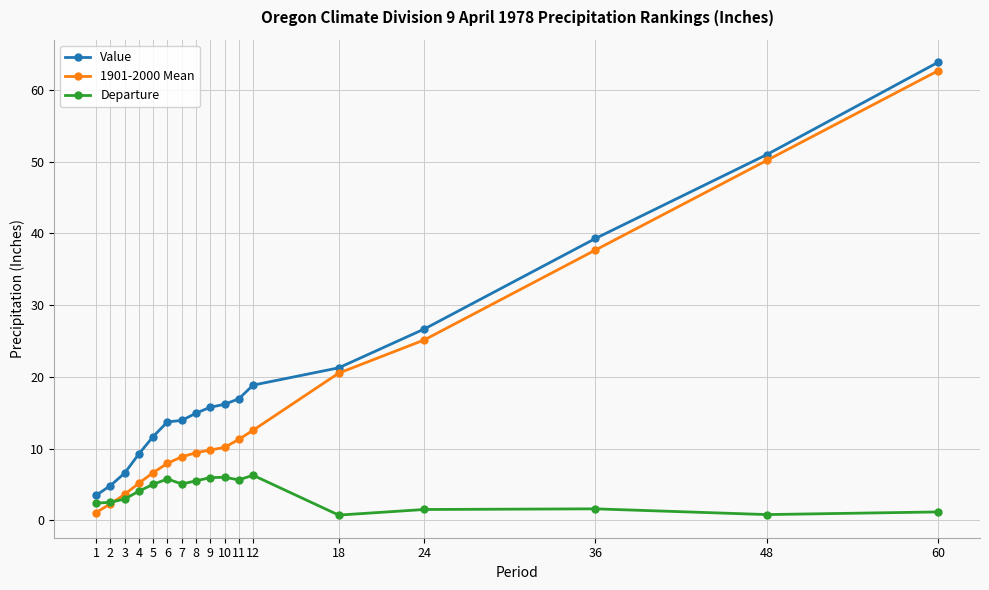

True or false: Value and 1901-2000 Mean cross at least once.

False